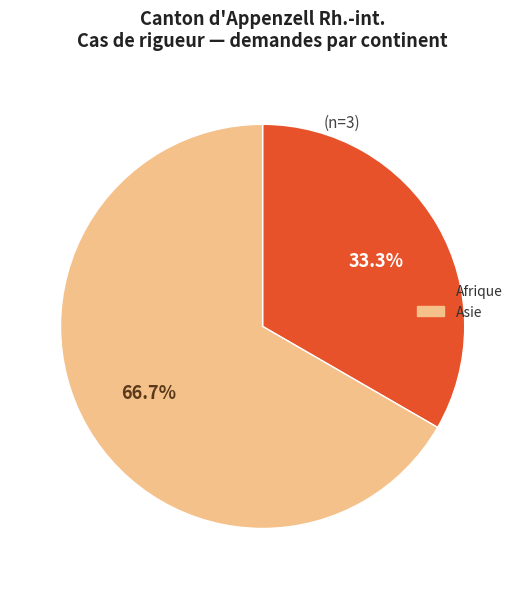

To the nearest percent, what is the difference between the largest and smallest slice percentages?

33%